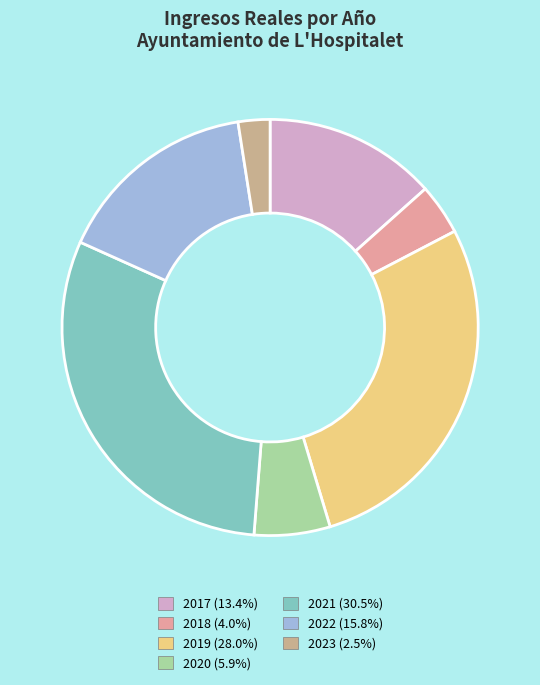

What is the ratio of the value at 2021 to the value at 2023?

12.3